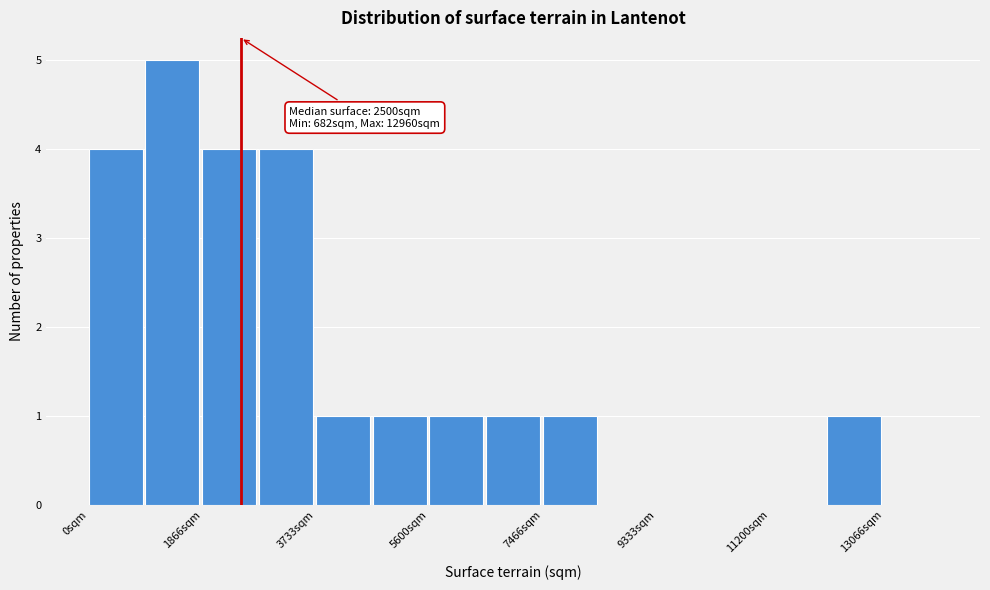

Over which range of the x-axis is the bar tallest?

1000 to 1800